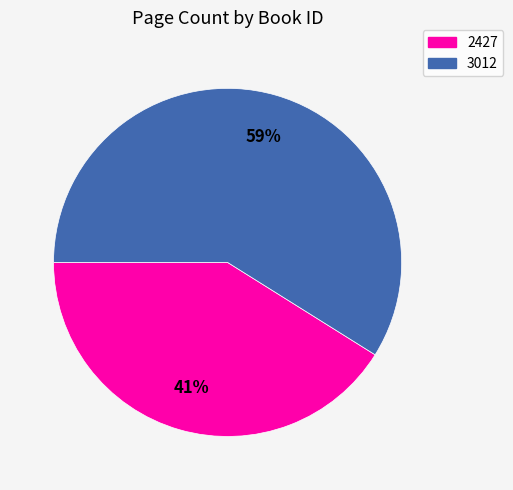

How many segments does this pie chart have?

2